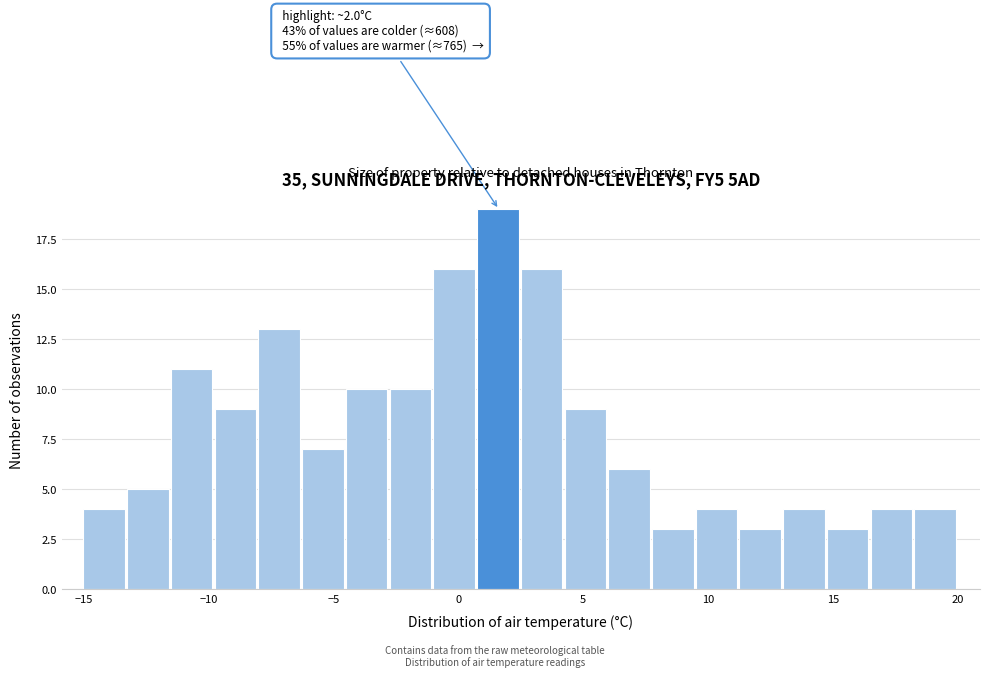

Around what value on the x-axis is the tallest bar? Give the approximate position of its centre, as read against the axis.

1.5